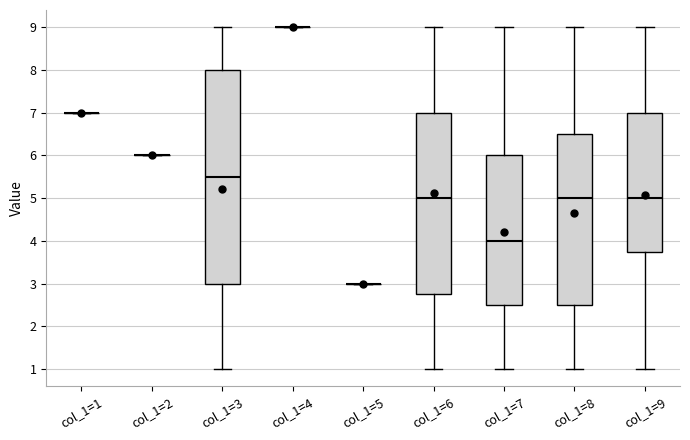

Reading left to right, transcribe this box plot: for each box, give where its median line is, the range the box spans, and where its two whiskers end, as read against the y-axis. The values are not printed on the chart, so give them approximately, as read against the axis.

col_1=1: box collapsed to a line at 7.0, whiskers 7.0 to 7.0
col_1=2: box collapsed to a line at 6.0, whiskers 6.0 to 6.0
col_1=3: median 5.5, box 3.0 to 8.0, whiskers 1.0 to 9.0
col_1=4: box collapsed to a line at 9.0, whiskers 9.0 to 9.0
col_1=5: box collapsed to a line at 3.0, whiskers 3.0 to 3.0
col_1=6: median 5.0, box 2.8 to 7.0, whiskers 1.0 to 9.0
col_1=7: median 4.0, box 2.5 to 6.0, whiskers 1.0 to 9.0
col_1=8: median 5.0, box 2.5 to 6.5, whiskers 1.0 to 9.0
col_1=9: median 5.0, box 3.8 to 7.0, whiskers 1.0 to 9.0